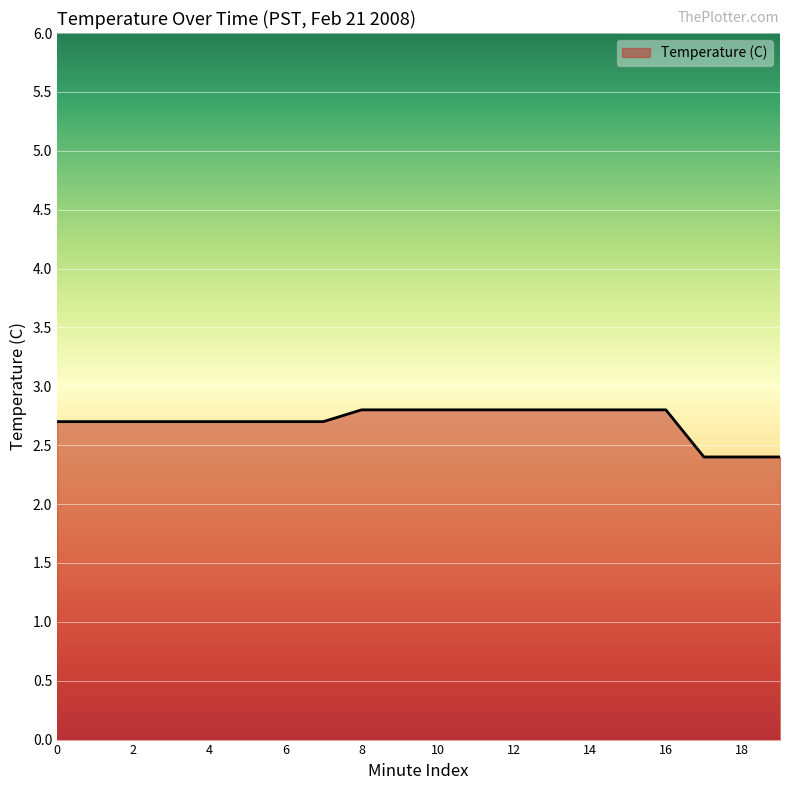

What is the difference between the maximum and minimum values?

0.4